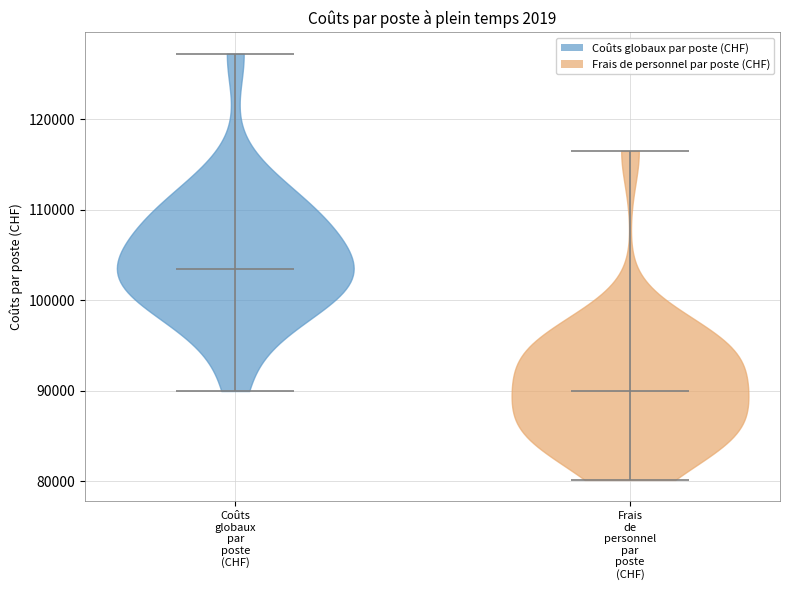

Reading left to right, read every violin against the y-axis: where its median line is, and the lowest and highest points it reaches. The values are not printed on the chart, so give them approximately, as read against the axis.

Coûts globaux par poste (CHF): median line 103000, lowest point 90000, highest point 127000
Frais de personnel par poste (CHF): median line 90000, lowest point 80000, highest point 117000